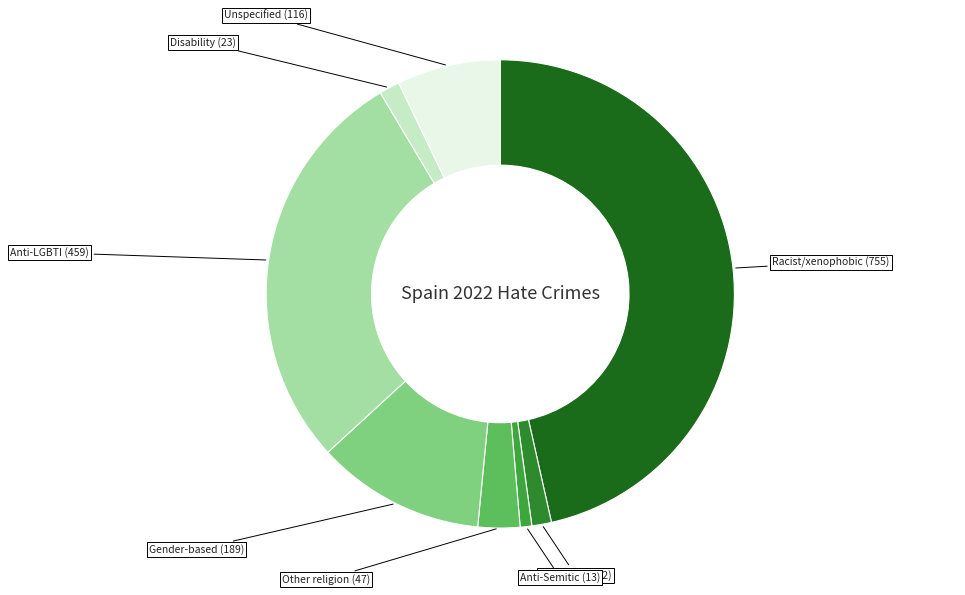

Is there any slice that represents more than half of the pie?

No